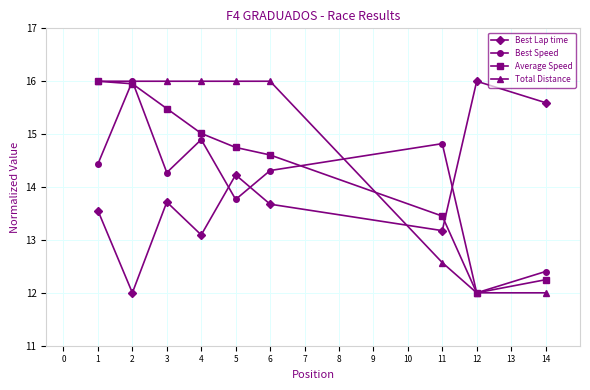

What is the total value across all series at 14?

52.2